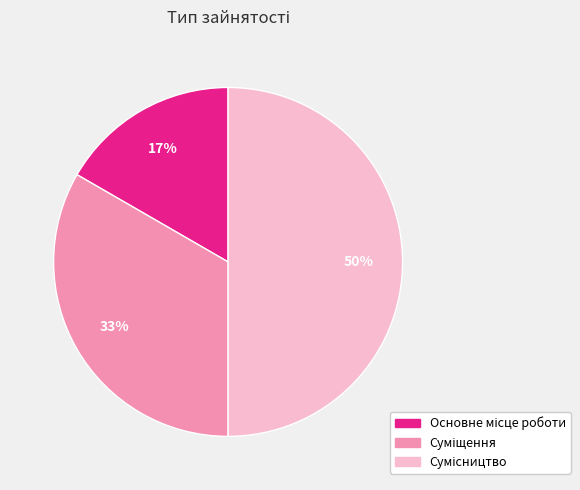

To the nearest percent, what is the difference between the largest and smallest slice percentages?

33%